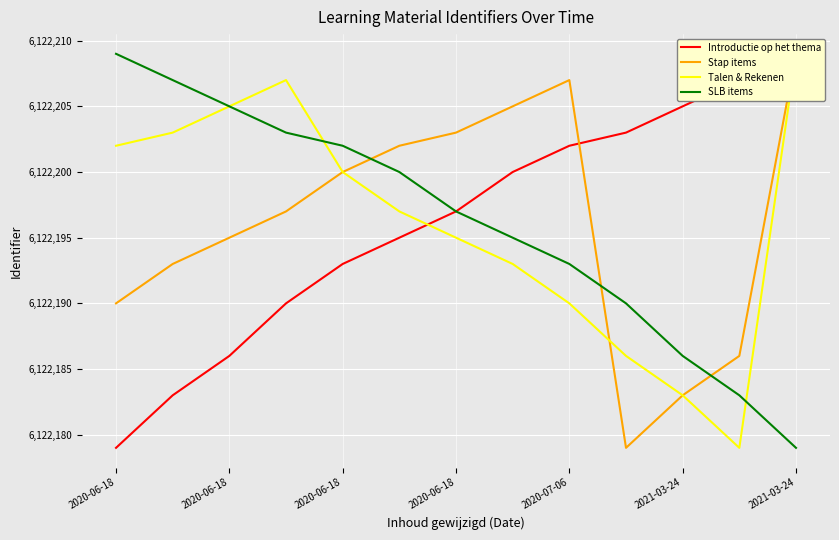

Is the value of SLB items at 7 greater than the value of Talen & Rekenen at 2021-03-24?

No